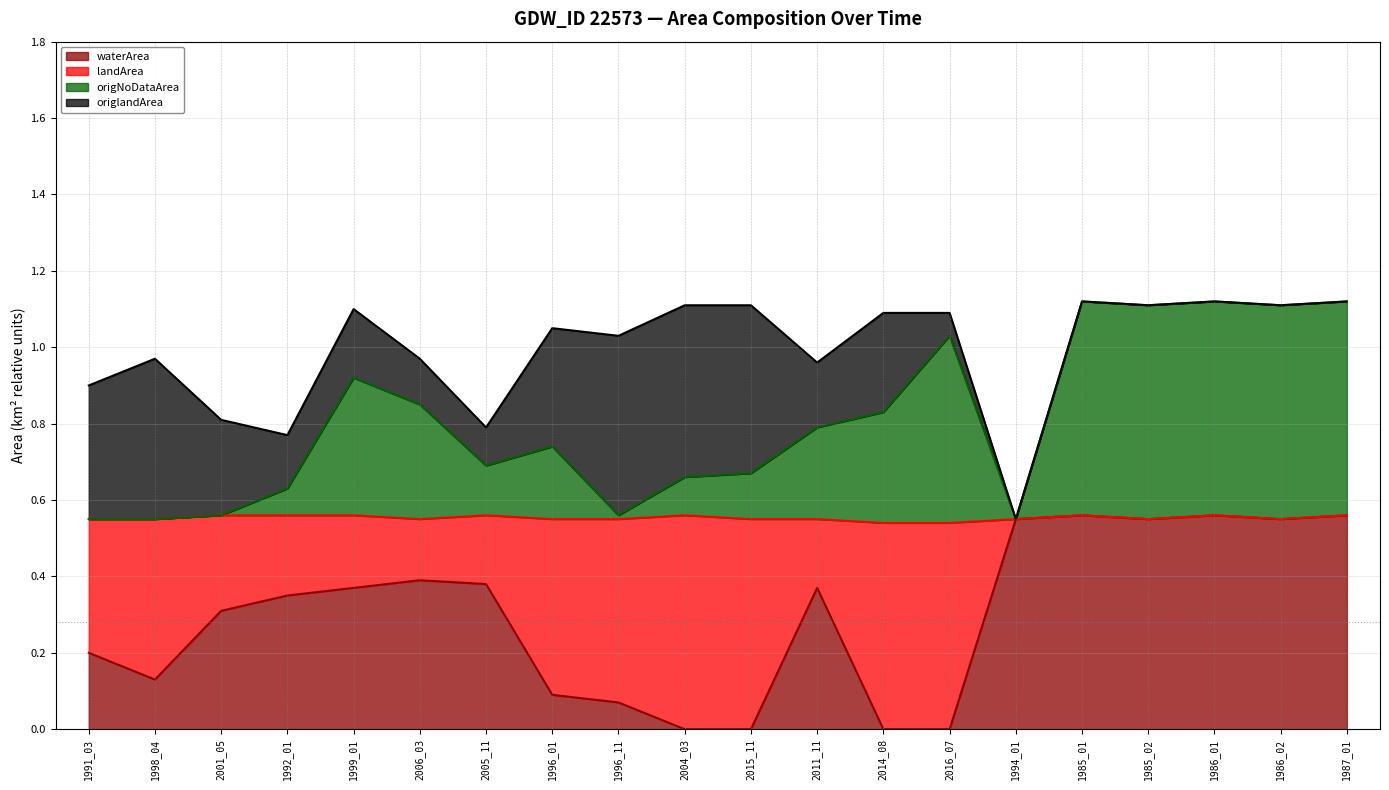

The value of waterArea (line) at 1987_01 is 0.6. True or false?

True